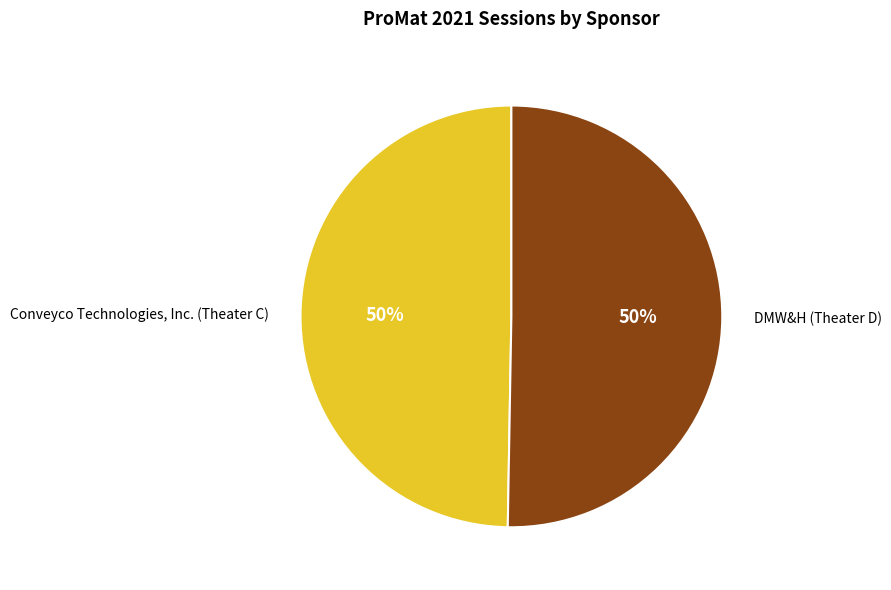

To the nearest percent, what is the combined percentage of DMW&H (Theater D) and Conveyco Technologies, Inc. (Theater C)?

100%